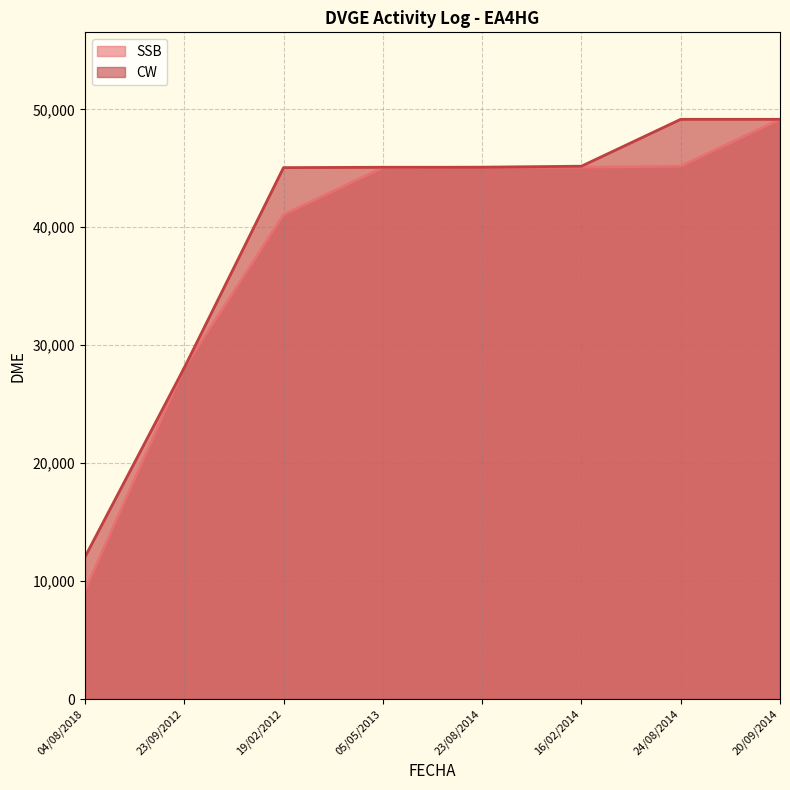

True or false: SSB and CW intersect in this chart.

False